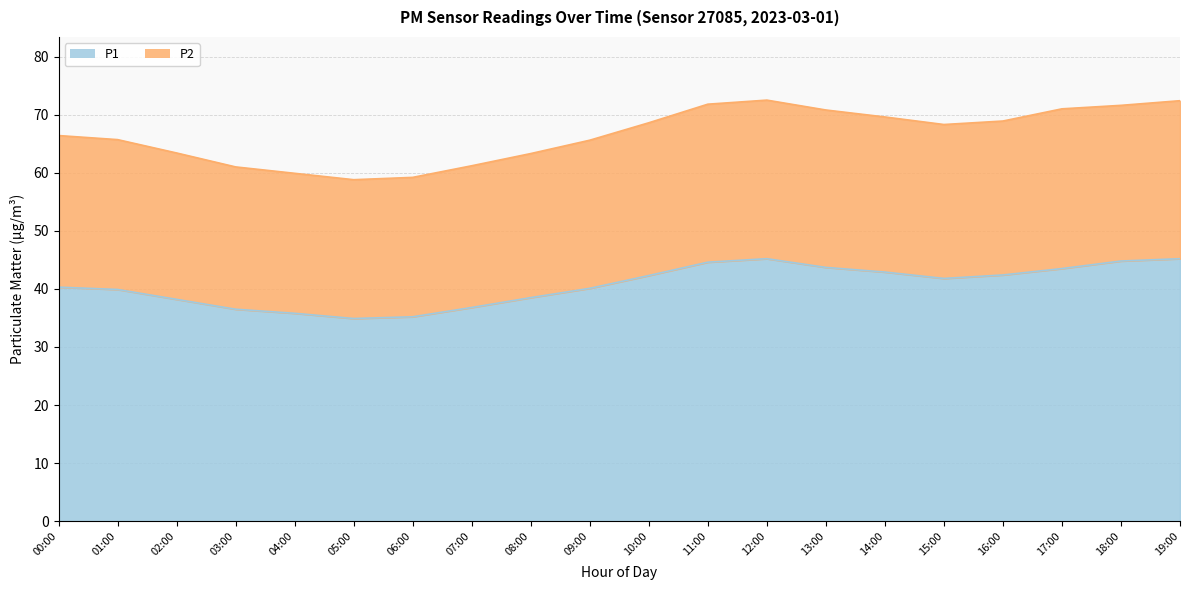

At which label is P2 closest to 65?

09:00